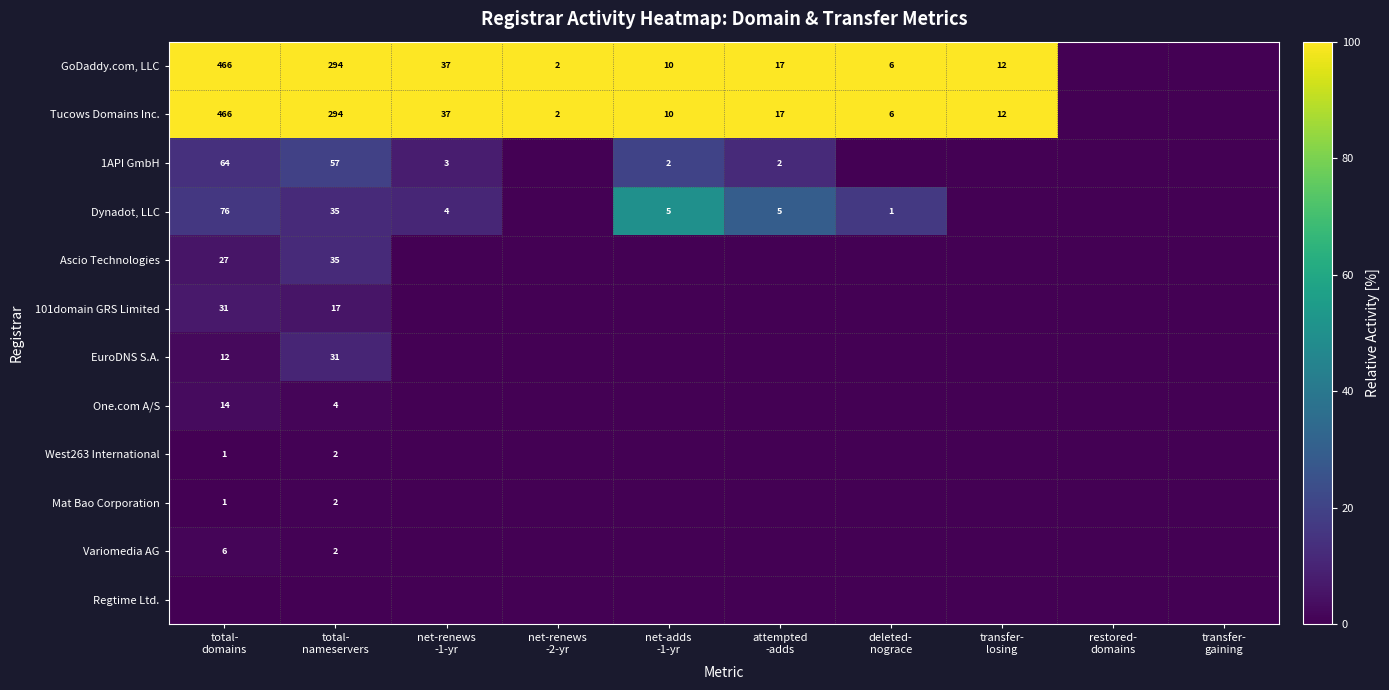

How many data points does each series have?

10